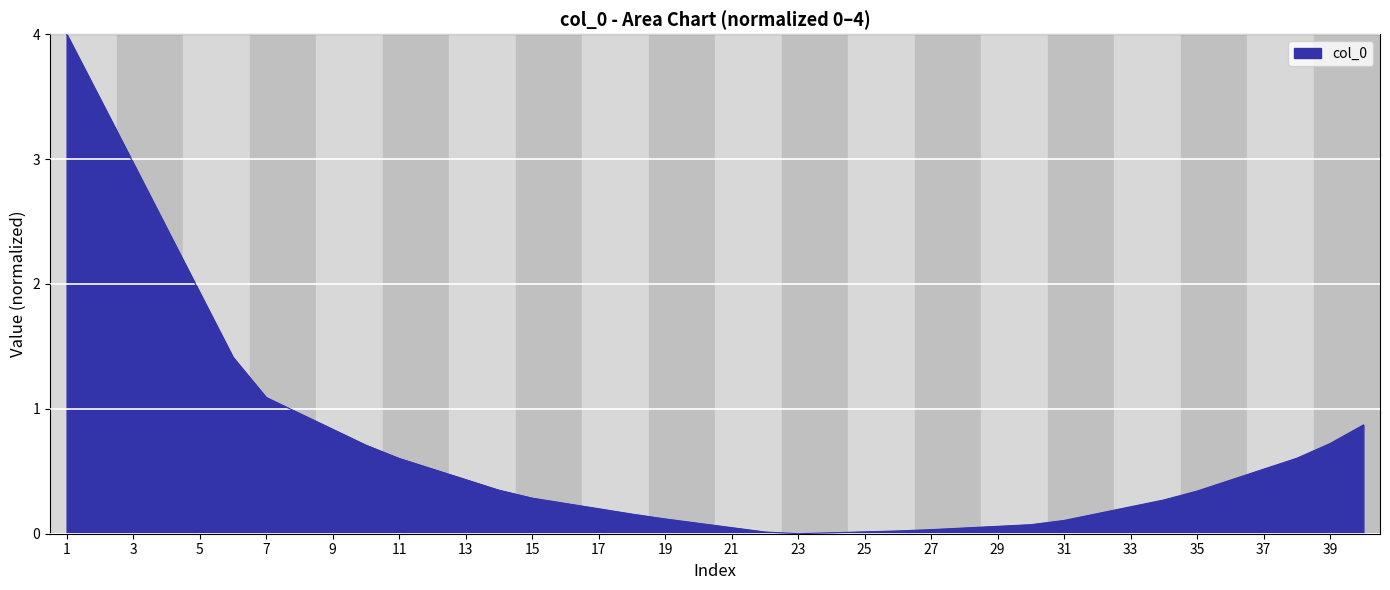

What is the difference between the maximum and minimum values?

4.0